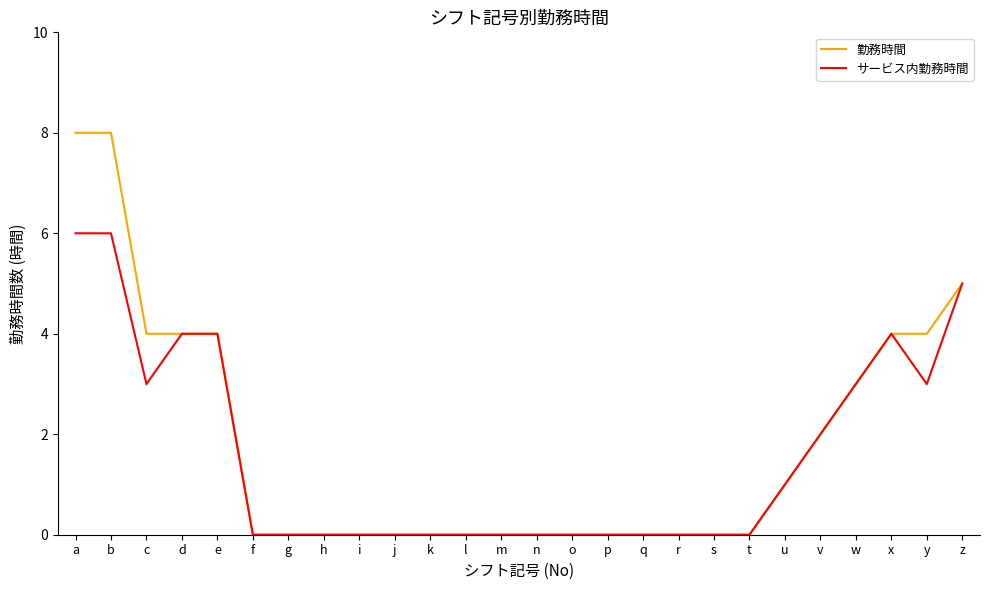

What is the maximum value shown in the chart?

8